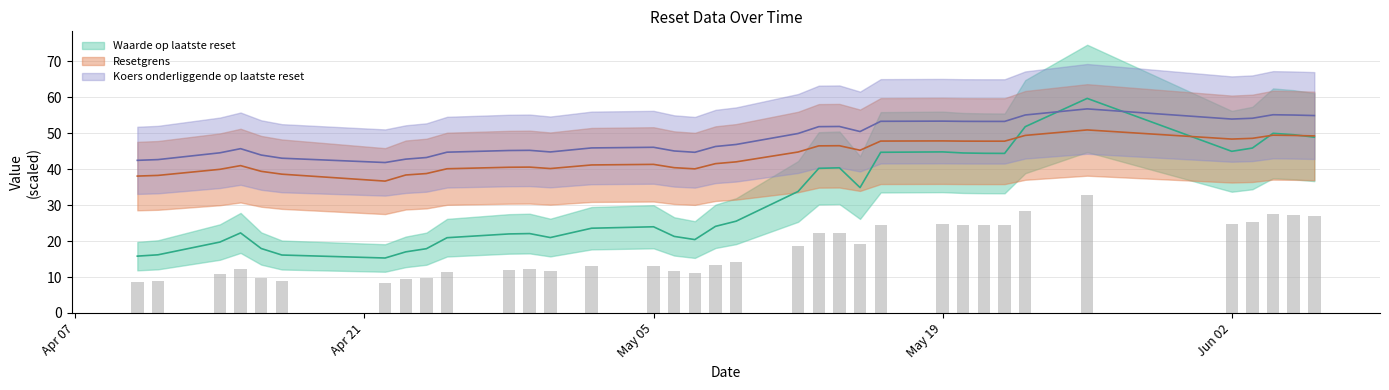

What position from the left is 2025-04-28?

11